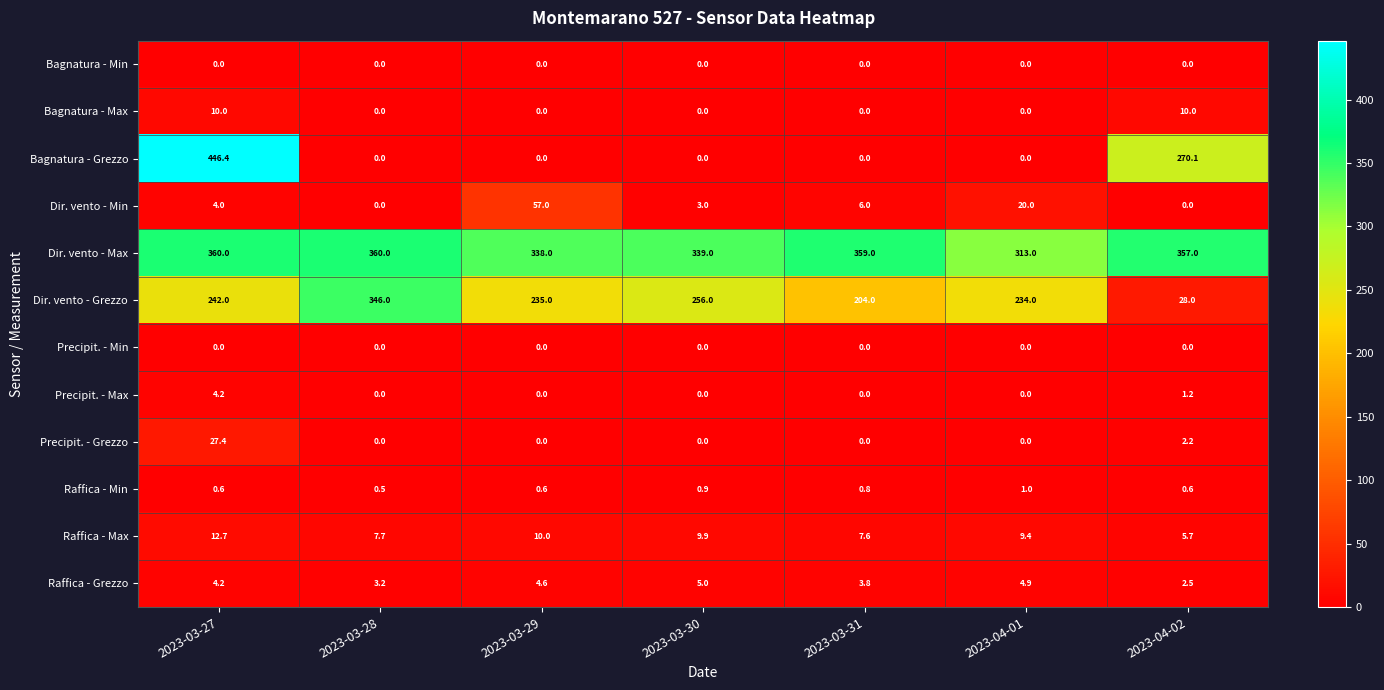

How many data points in Precipit. - Grezzo are above 0?

2